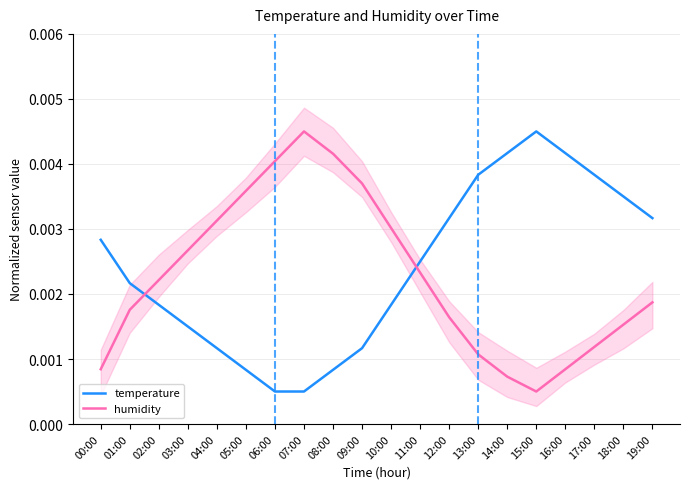

Which category has the lowest value in the temperature series?

06:00